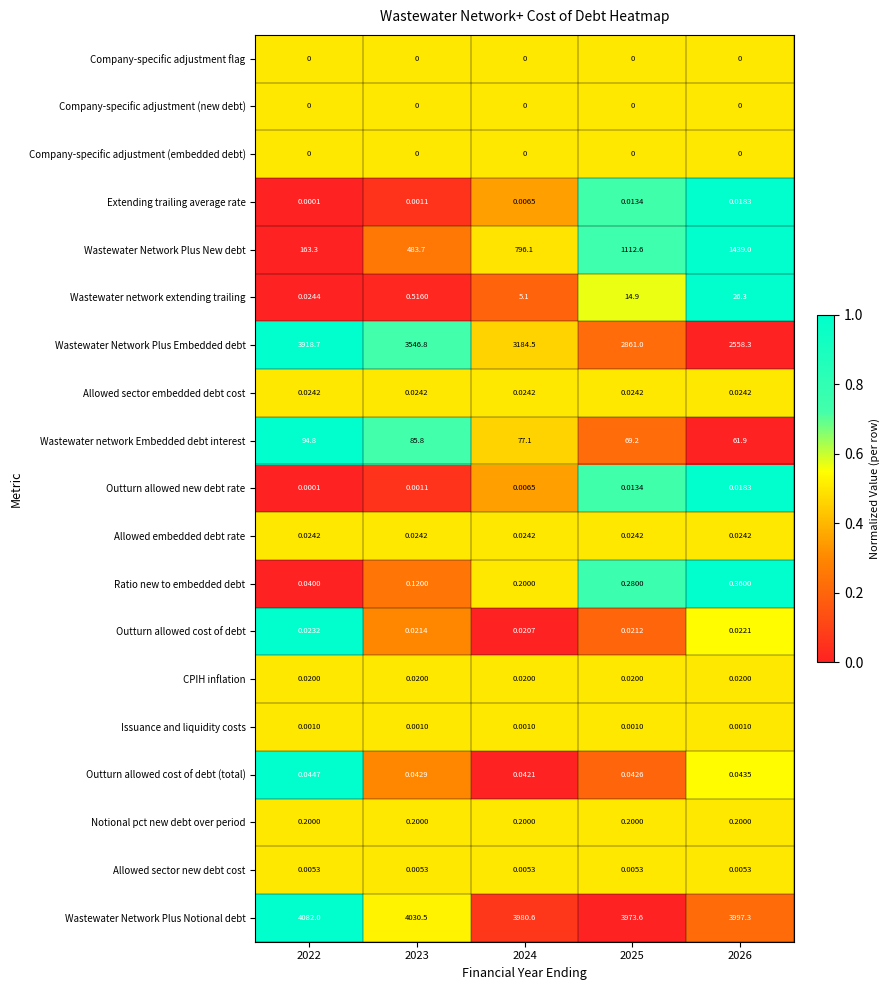

Is the value of Outturn allowed cost of debt at 2024 greater than the value of Wastewater Network Plus Notional debt at 2024?

No